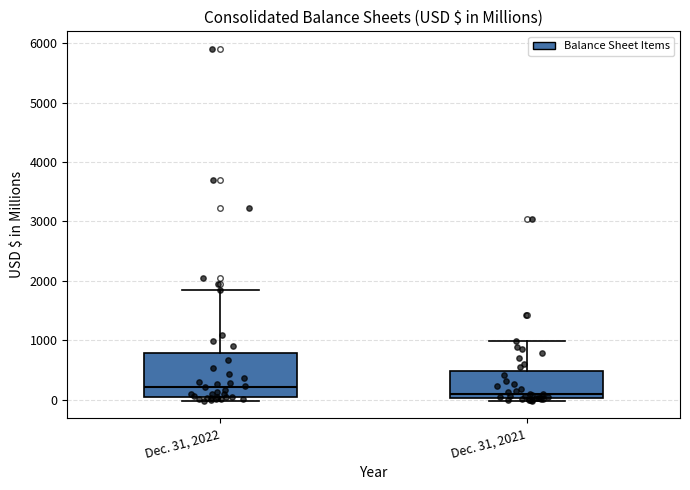

Where does the upper whisker of the box for Dec. 31, 2022 end on the y-axis? The values are not printed on the chart, so give them approximately, as read against the axis.

1900